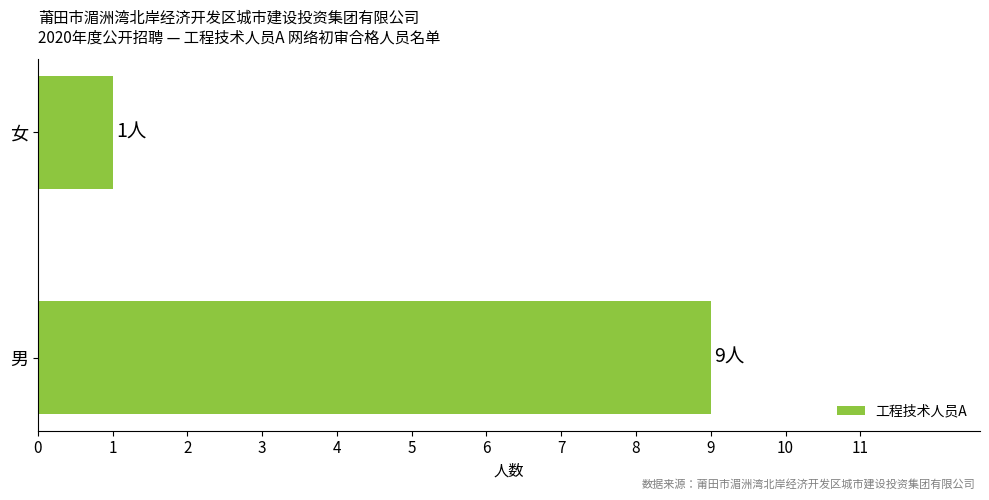

Reading bottom to top, list all the values displayed in this chart.

男=9	女=1